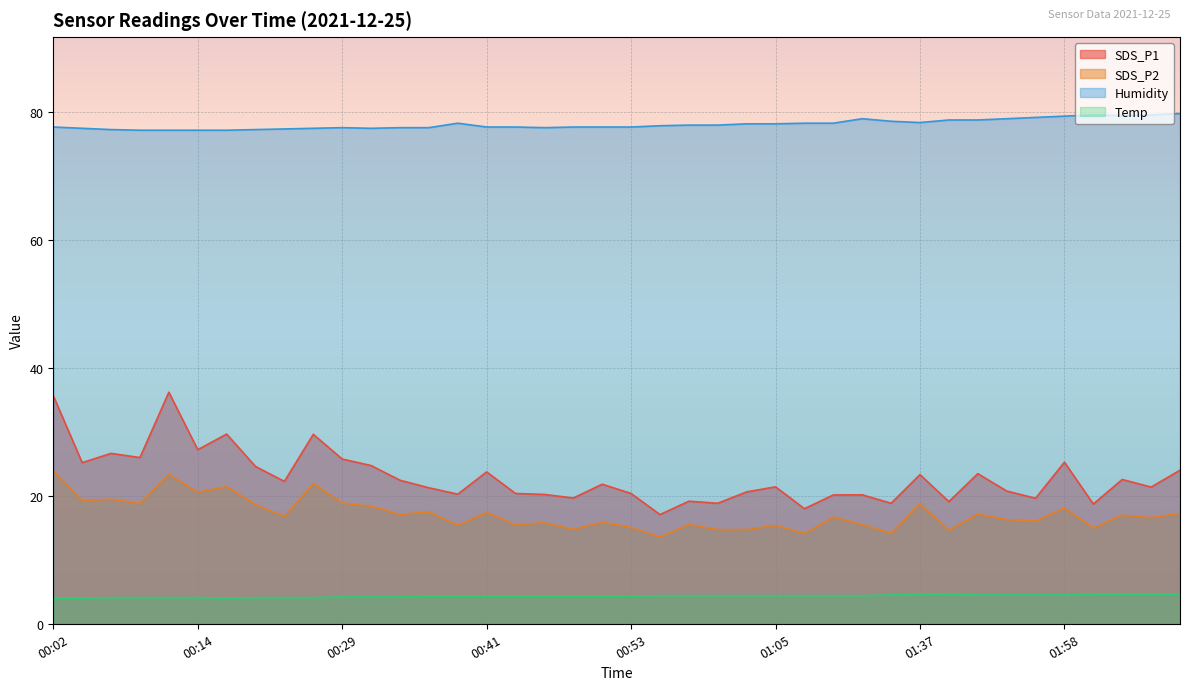

How many values in the SDS_P2 series are below 16?

16